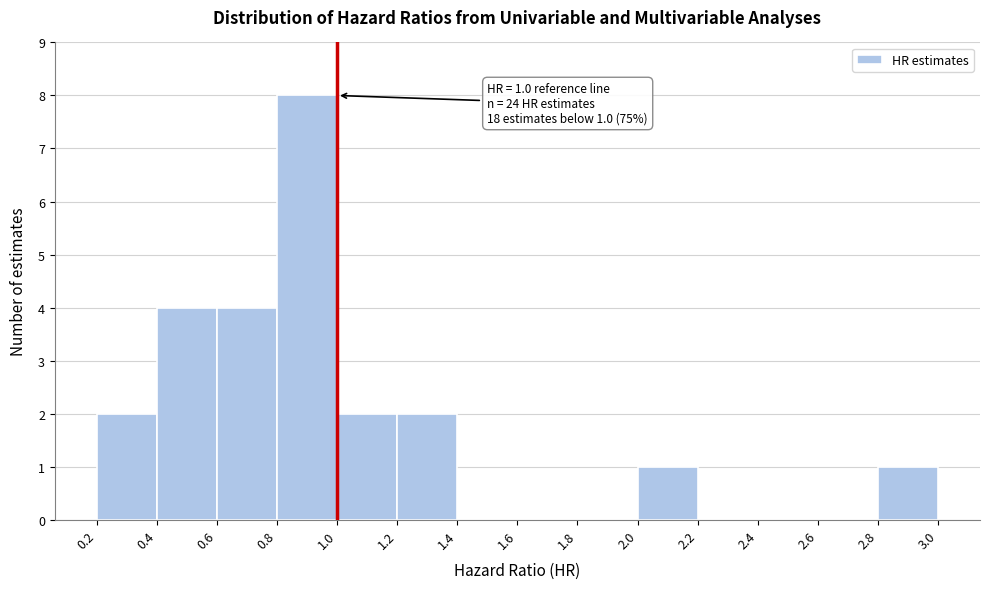

Which range on the x-axis has the tallest bar?

0.8 to 1.0